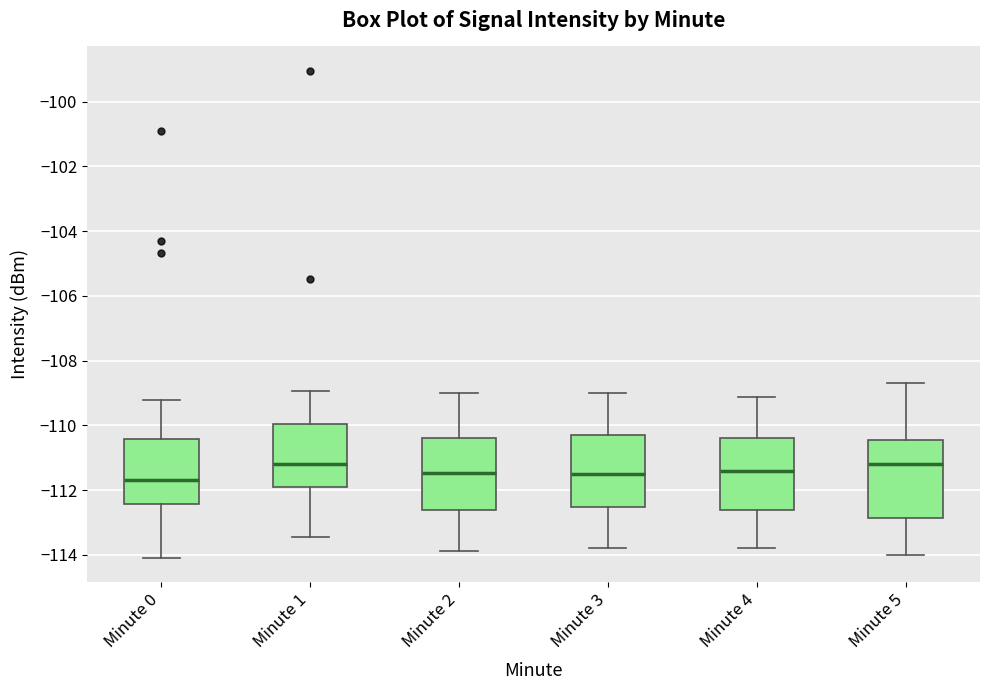

Reading left to right, read every box against the y-axis: the position of its median line, the range the box covers, and the ends of its whiskers. The values are not printed on the chart, so give them approximately, as read against the axis.

Minute 0: median -111.6, box -112.4 to -110.4, whiskers -114.0 to -109.2
Minute 1: median -111.2, box -111.8 to -110.0, whiskers -113.4 to -109.0
Minute 2: median -111.4, box -112.6 to -110.4, whiskers -113.8 to -109.0
Minute 3: median -111.6, box -112.6 to -110.2, whiskers -113.8 to -109.0
Minute 4: median -111.4, box -112.6 to -110.4, whiskers -113.8 to -109.2
Minute 5: median -111.2, box -112.8 to -110.4, whiskers -114.0 to -108.6